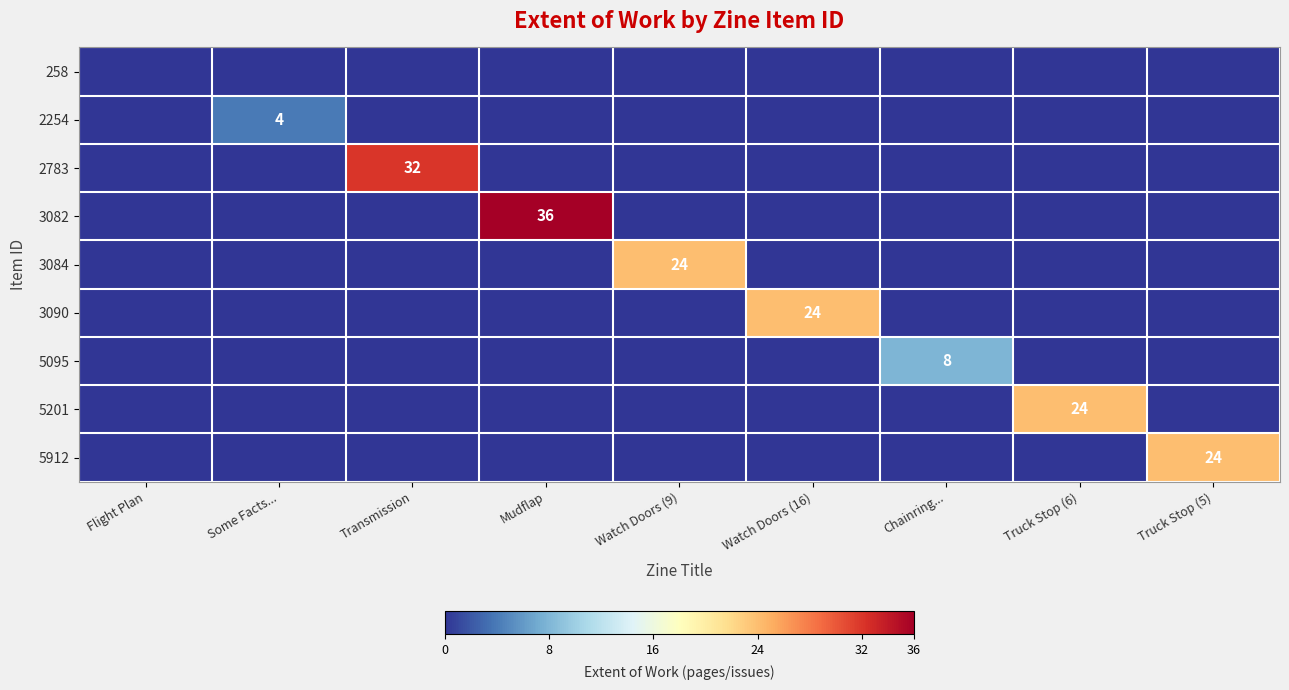

What is the maximum value for 5912?

24